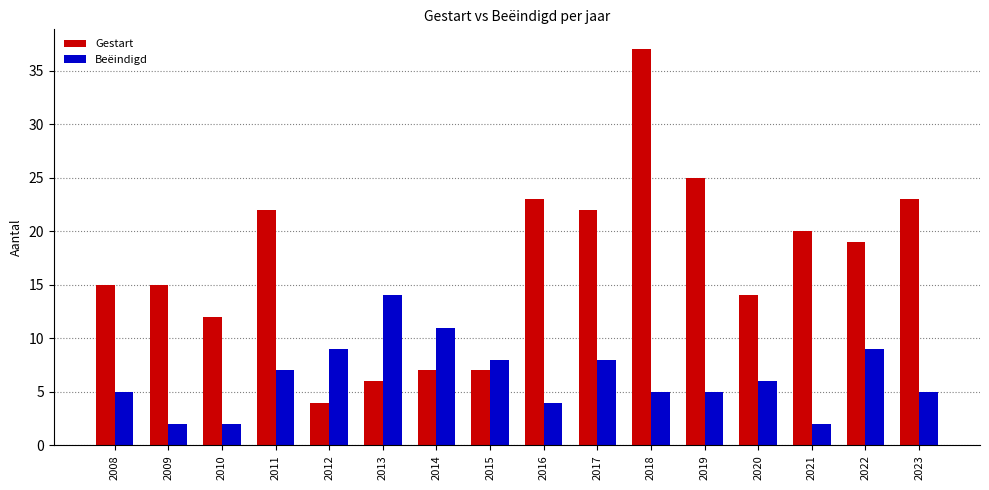

What is the difference between the Beëindigd values at 2016 and 2015?

4